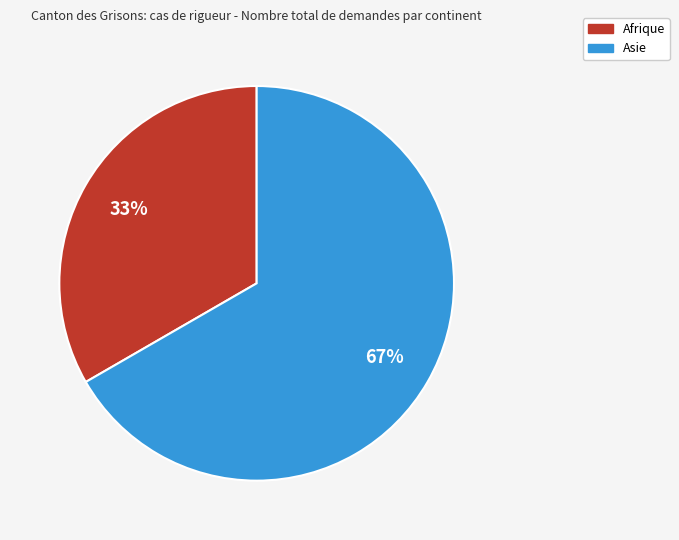

How many segments does this pie chart have?

2